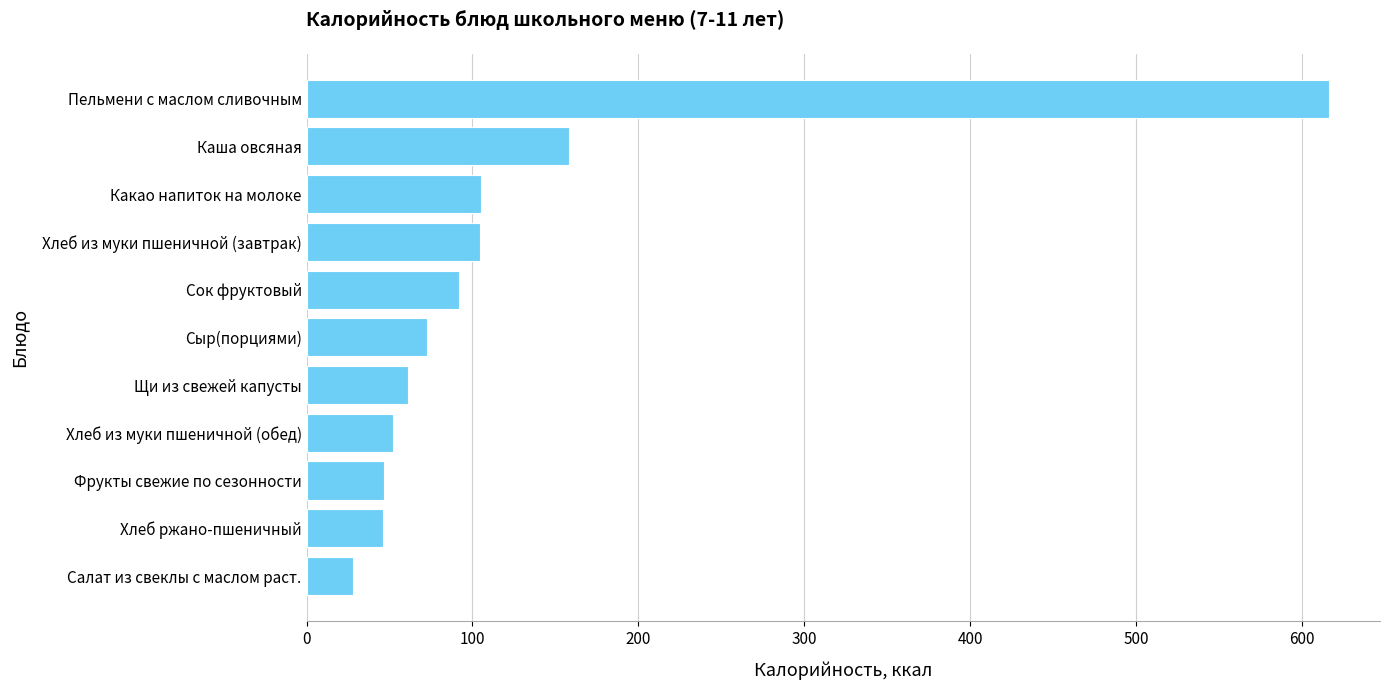

Are the bars grouped side by side (vs. stacked)?

No